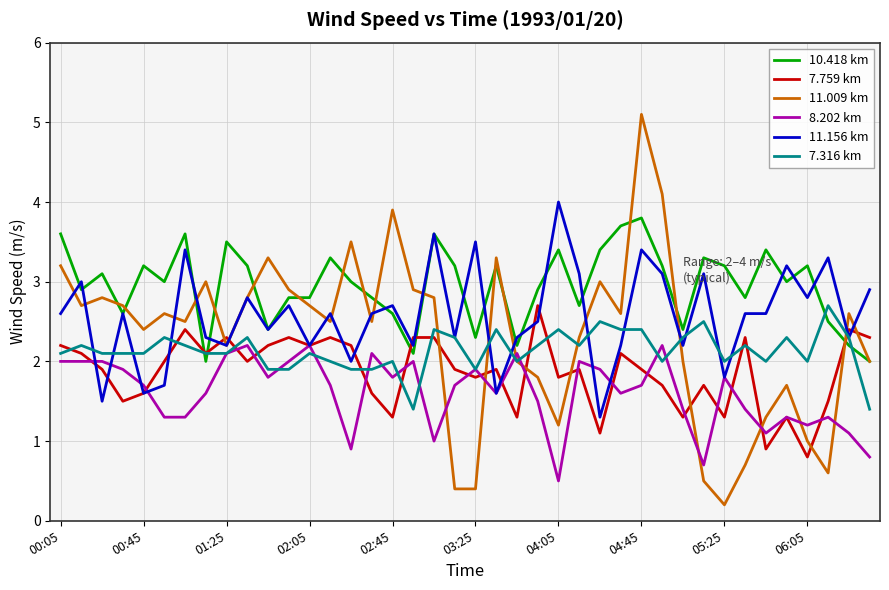

True or false: 10.418 km and 11.156 km intersect in this chart.

True